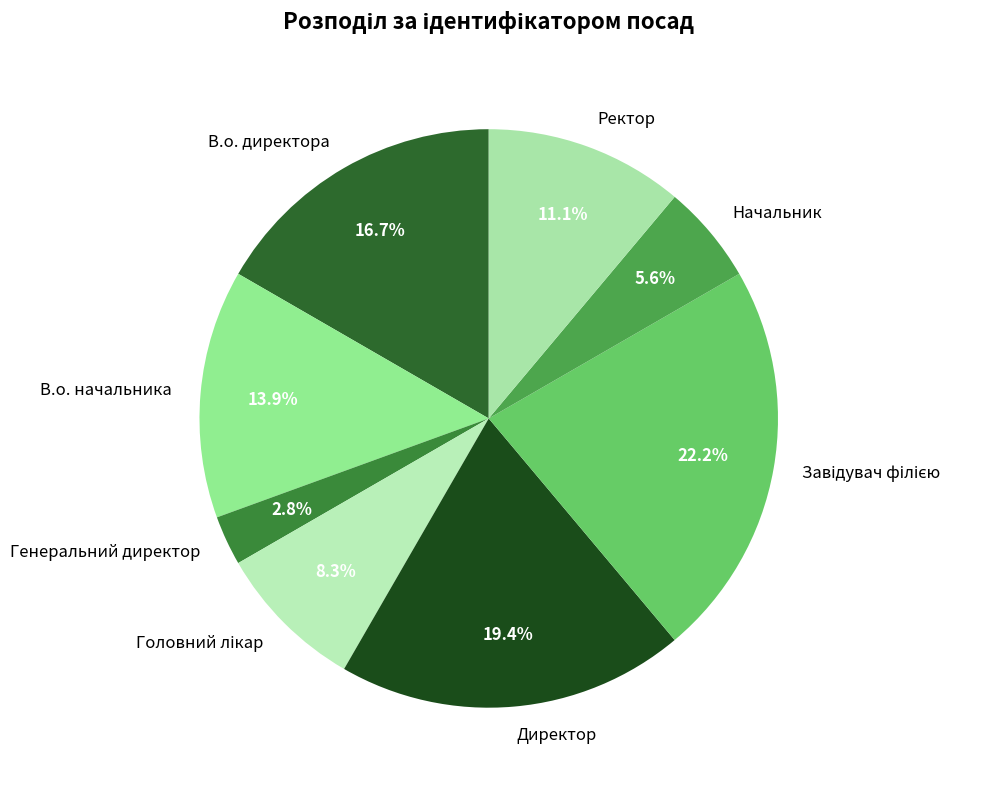

What percentage is NOT represented by Ректор?

88.9%